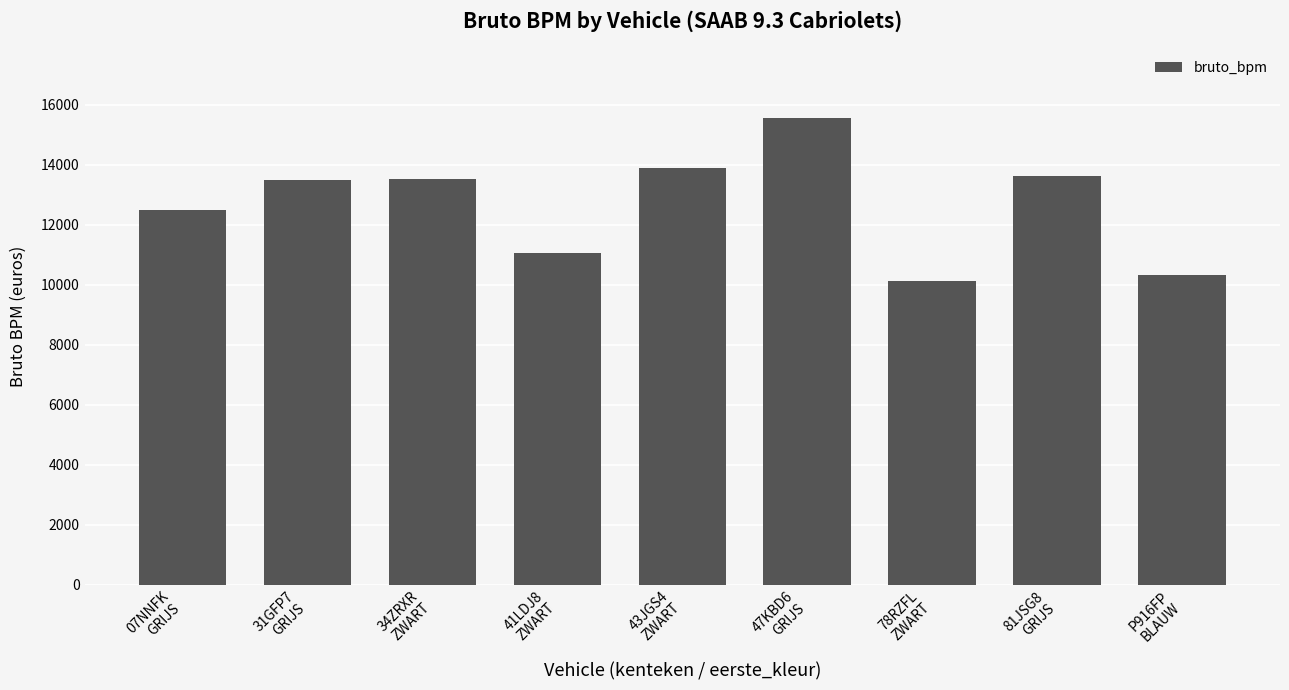

Approximately how many times larger is the value at 31GFP7
GRIJS compared to 81JSG8
GRIJS?

1.0